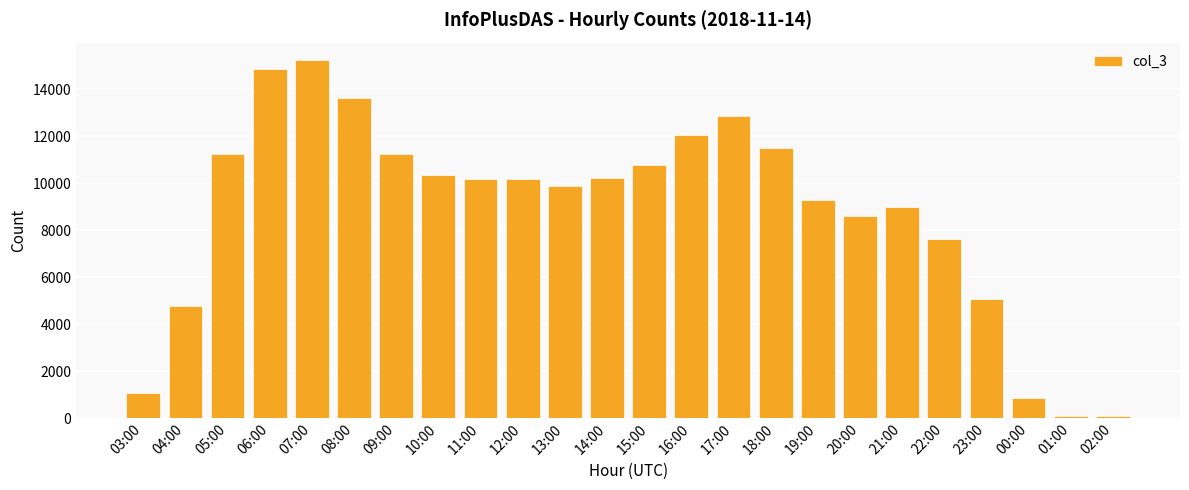

The value at 22:00 is 1875. True or false?

False